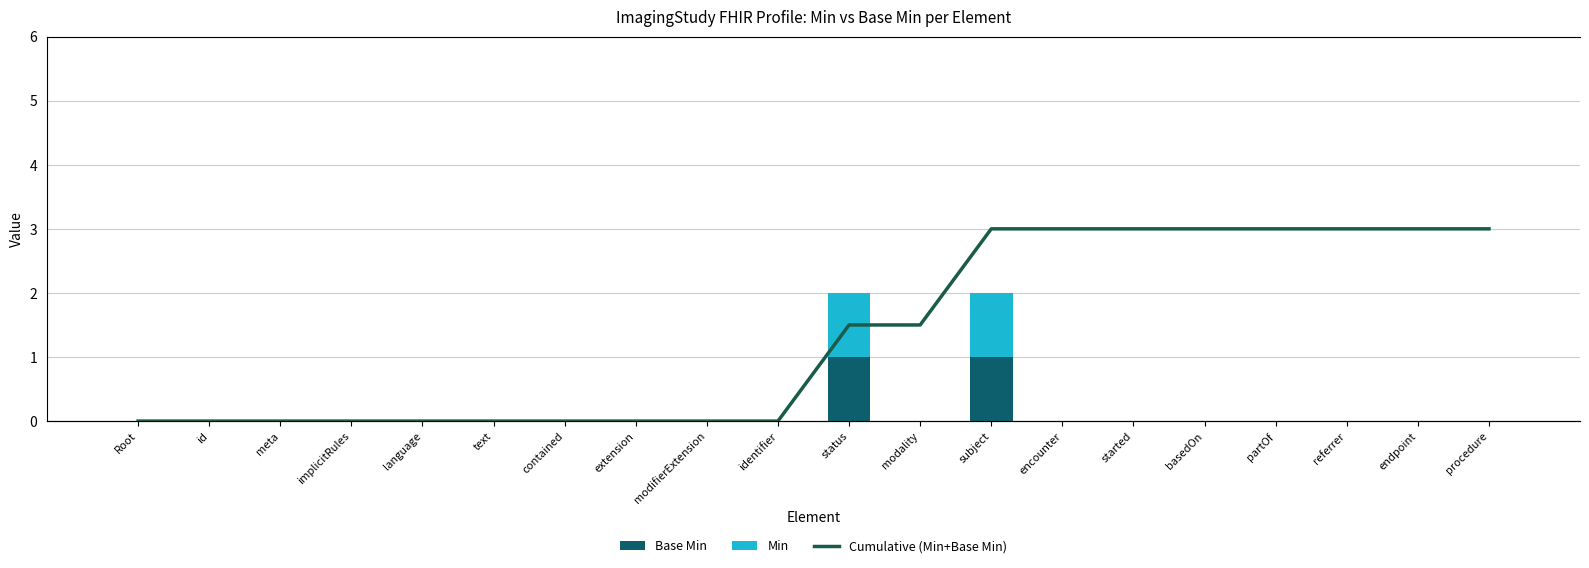

How many Cumulative (Min+Base Min) values are between 0 and 4?

20